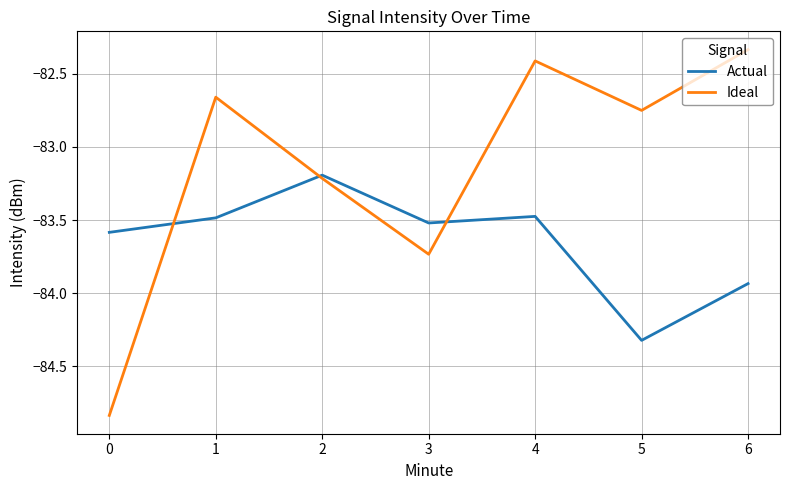

What value does the Actual series have at 1?

-83.5